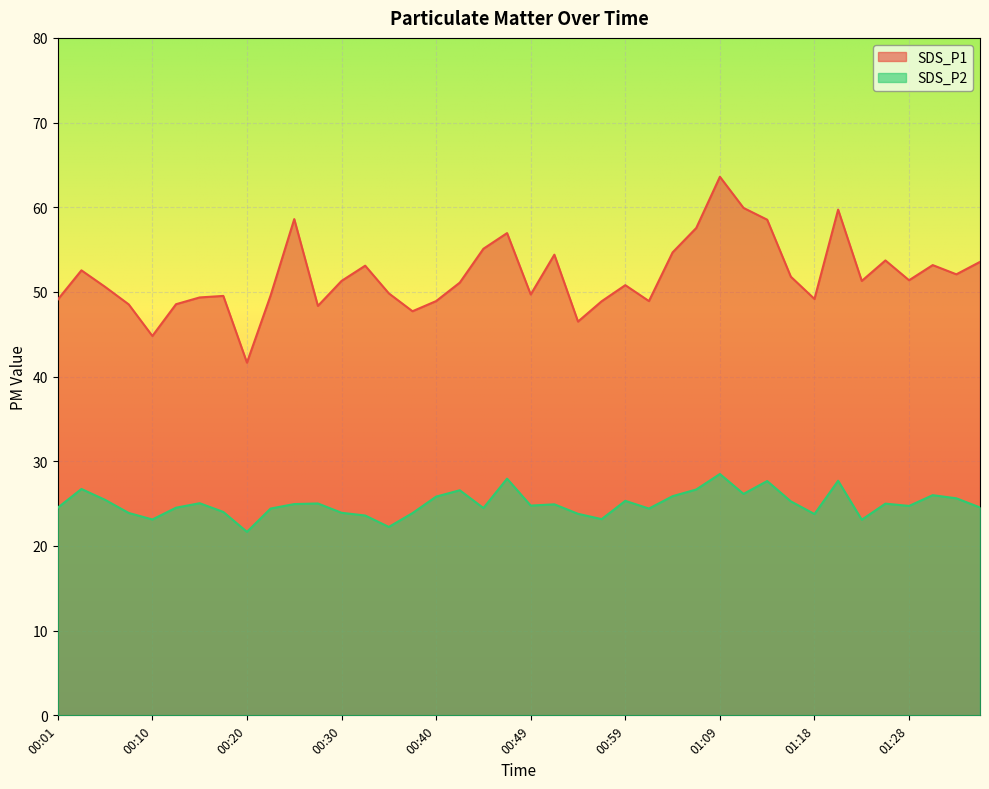

At which label is SDS_P2 closest to 25?

01:26